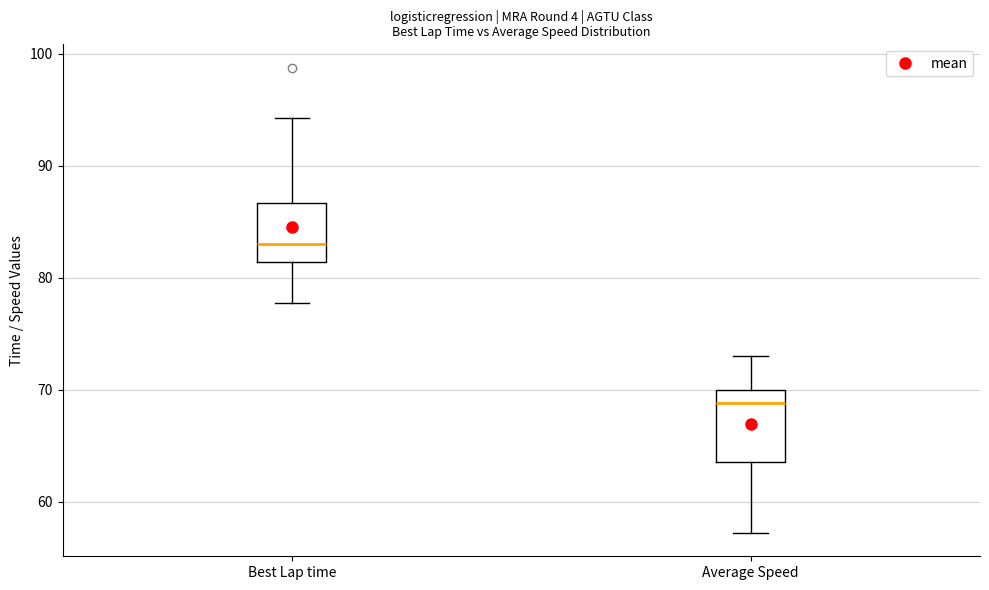

Reading left to right, transcribe this box plot: for each box, give where its median line is, the range the box spans, and where its two whiskers end, as read against the y-axis. The values are not printed on the chart, so give them approximately, as read against the axis.

Best Lap time: median 83, box 81 to 87, whiskers 78 to 94
Average Speed: median 69, box 64 to 70, whiskers 57 to 73